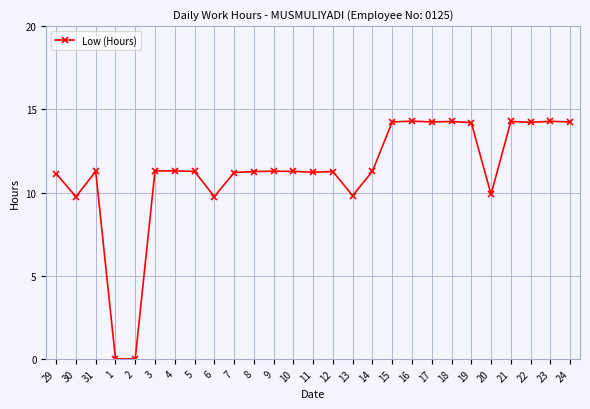

What is the label of the 6th point from the left?

3